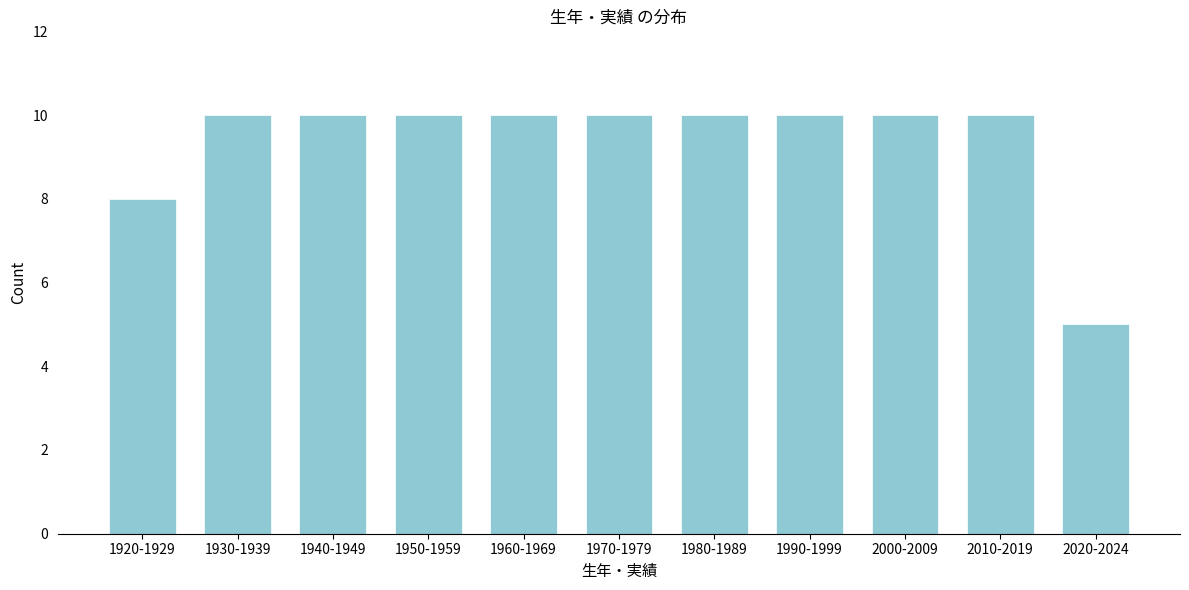

Reading left to right, what are all the values shown in this chart?

8	10	10	10	10	10	10	10	10	10	5